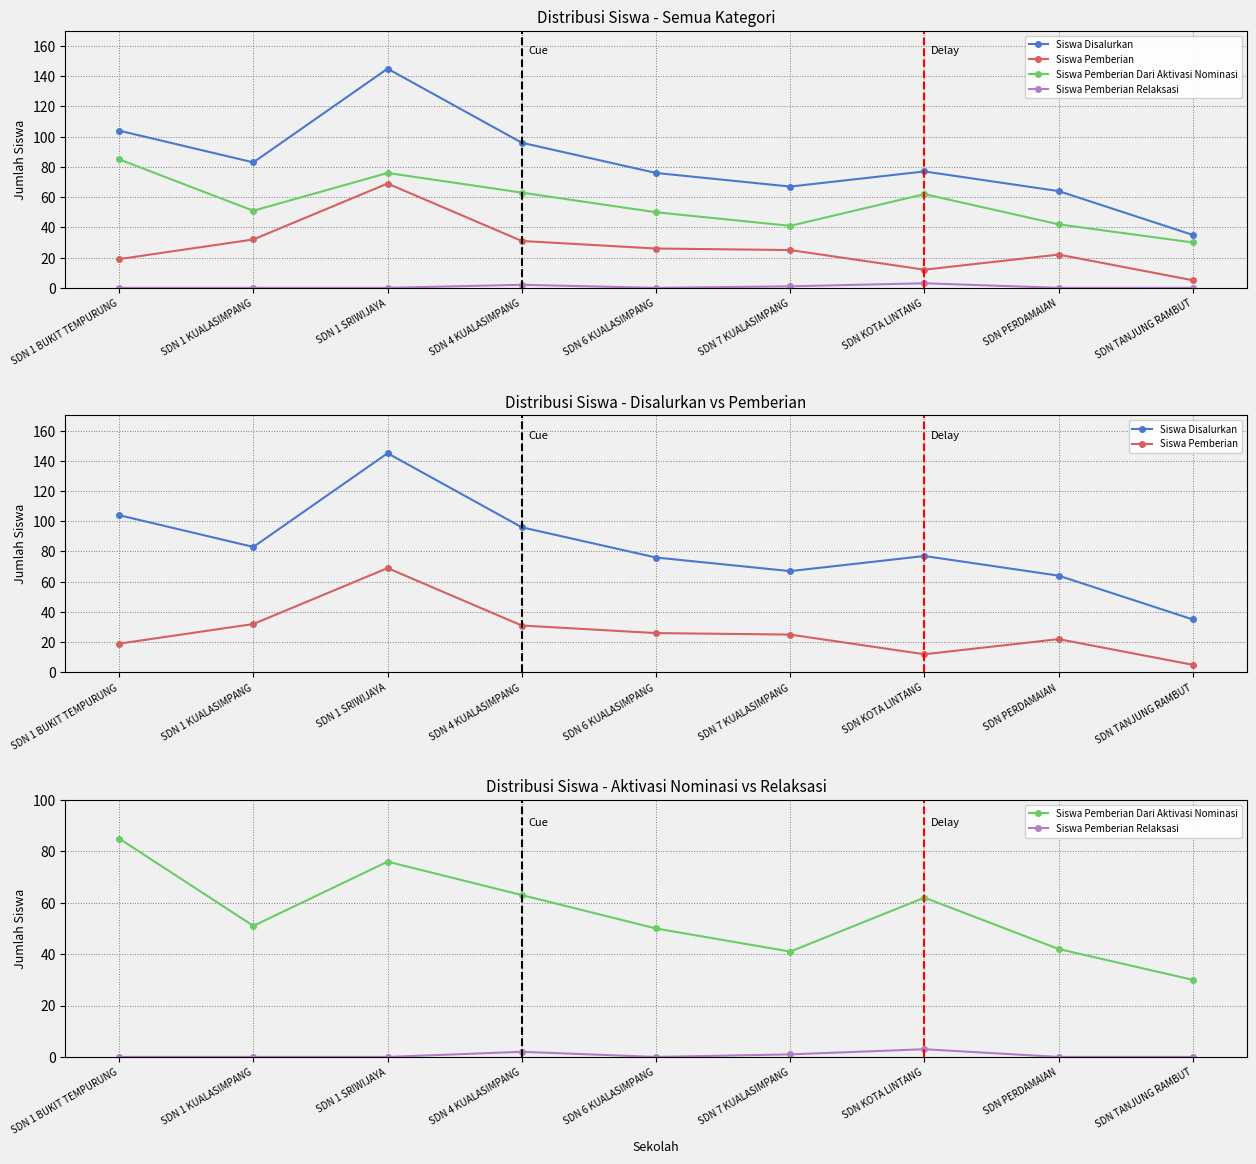

What is the highest value of the Siswa Disalurkan series?

145